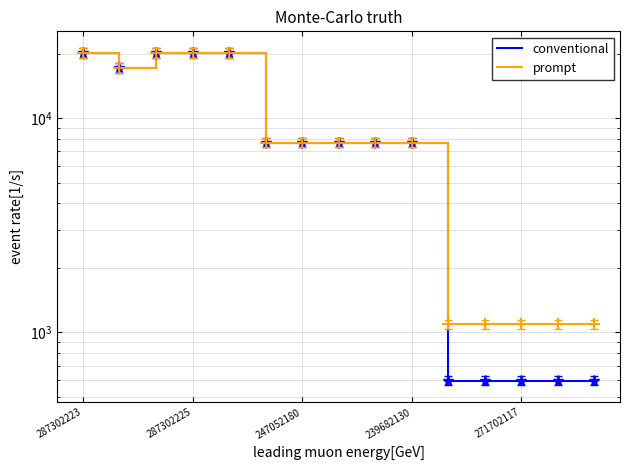

Is this an area chart (filled region under the line)?

No